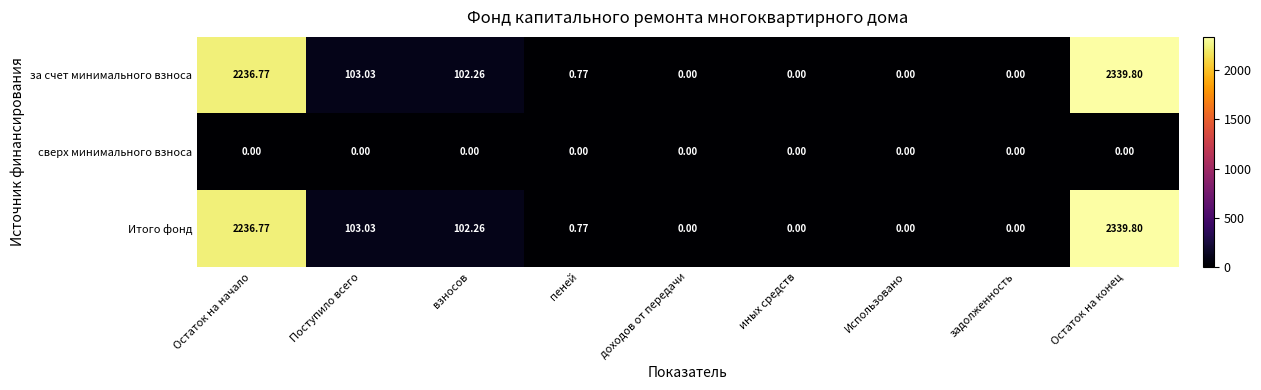

Is the value of сверх минимального взноса at иных средств greater than the value of Итого фонд at взносов?

No